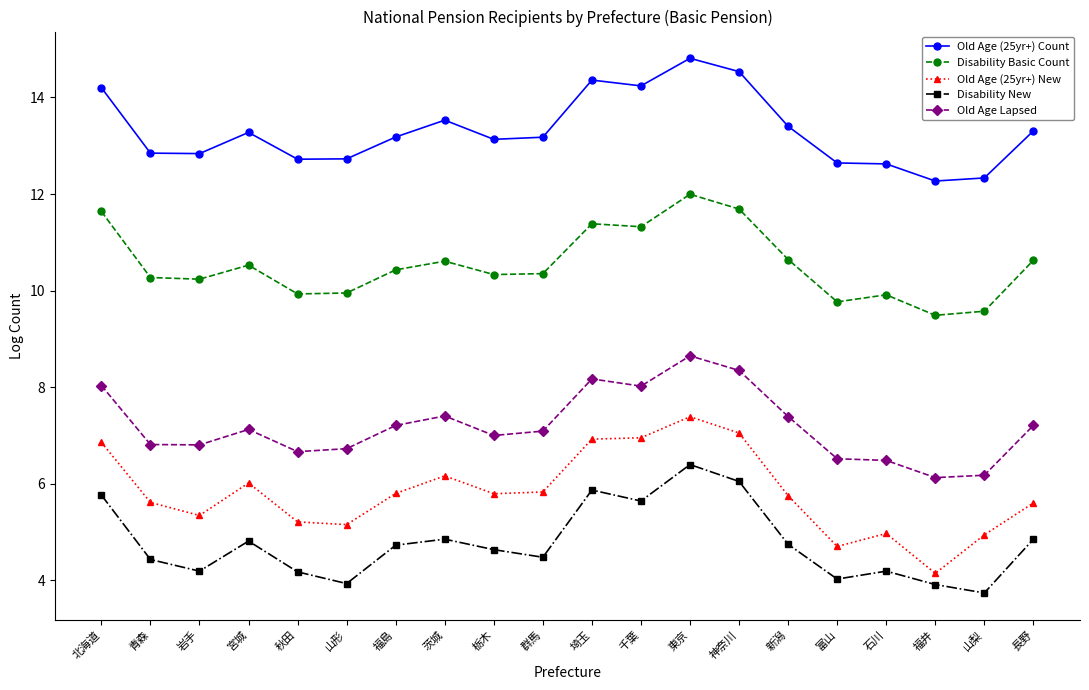

At which label does Old Age (25yr+) New reach its minimum?

福井